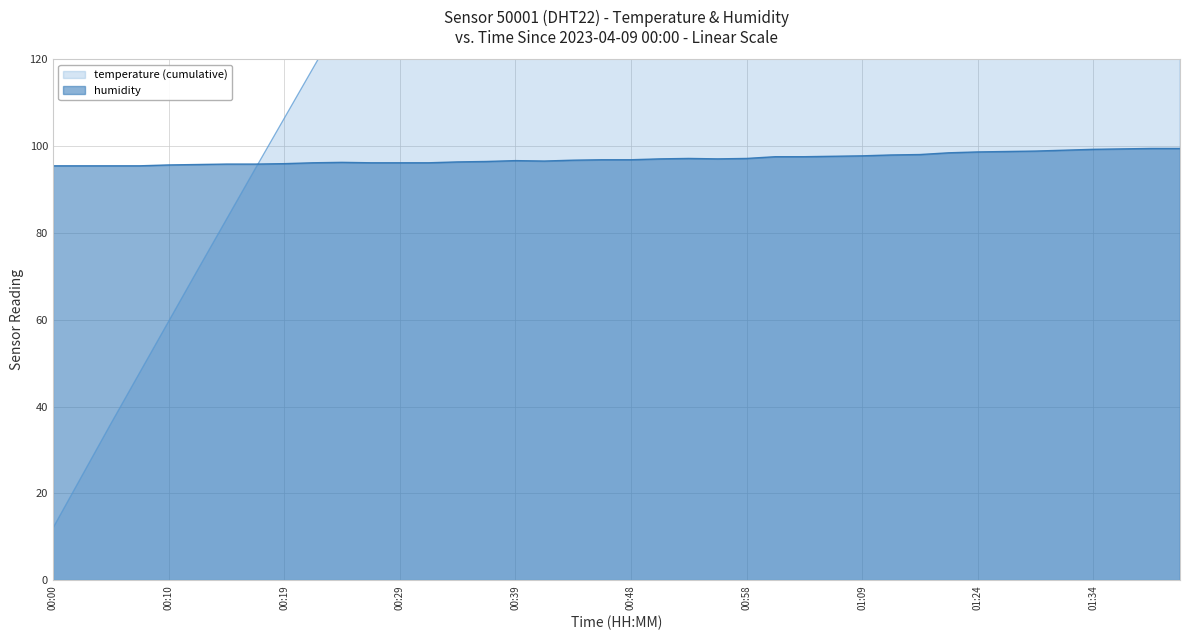

Where do humidity and temperature first cross each other?

00:17 and 00:19